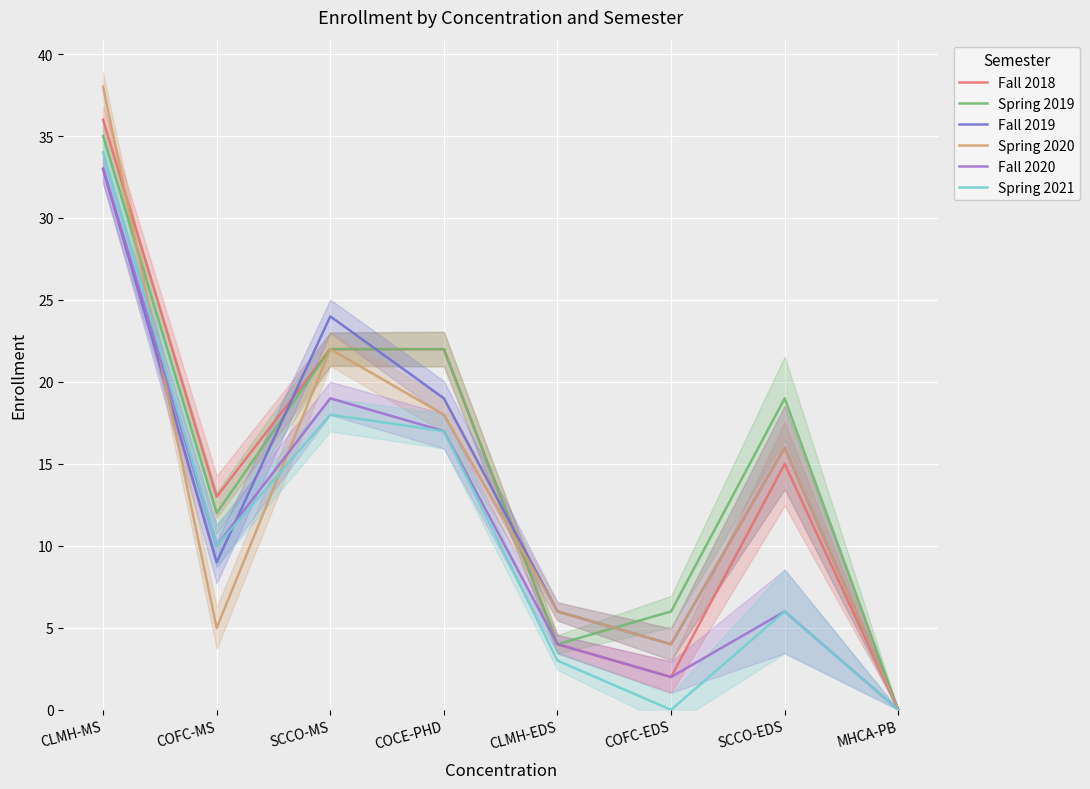

Between which two adjacent categories do Spring 2019 and Fall 2019 first intersect?

COFC-MS and SCCO-MS